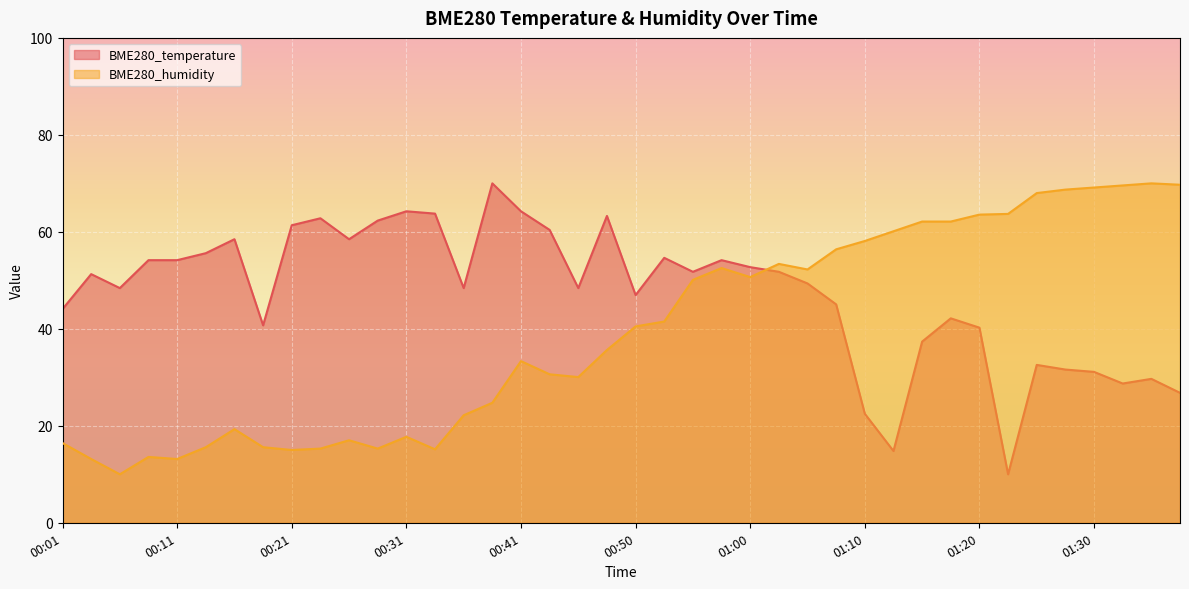

What is the sum of all BME280_temperature values?

1888.5